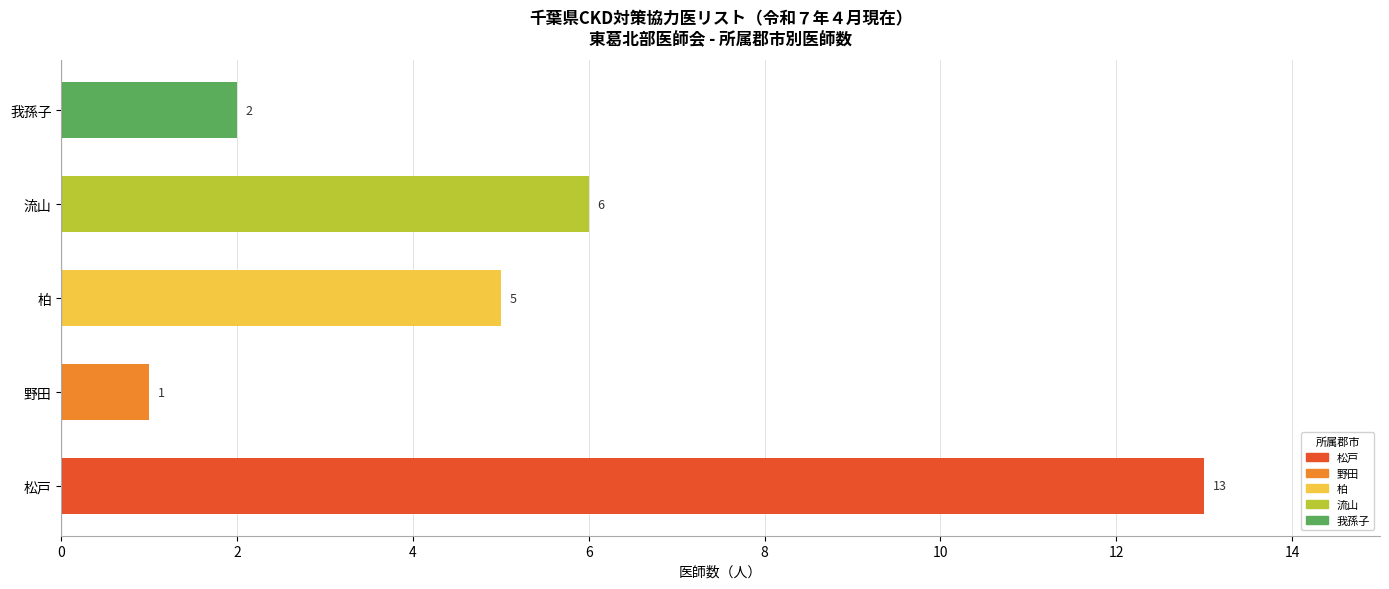

How many values are below 5?

2